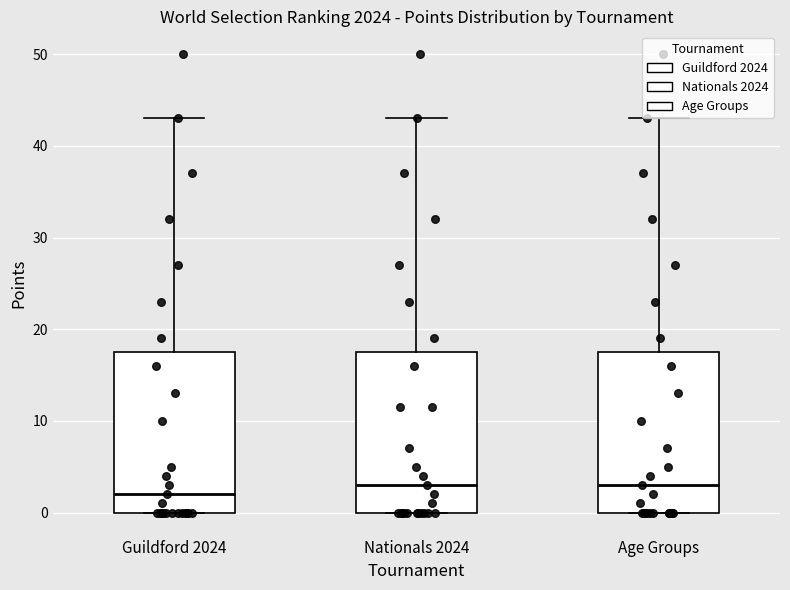

Reading left to right, read every box against the y-axis: the position of its median line, the range the box covers, and the ends of its whiskers. The values are not printed on the chart, so give them approximately, as read against the axis.

Guildford 2024: median 2, box 0 to 18, whiskers 0 to 43
Nationals 2024: median 3, box 0 to 18, whiskers 0 to 43
Age Groups: median 3, box 0 to 18, whiskers 0 to 43